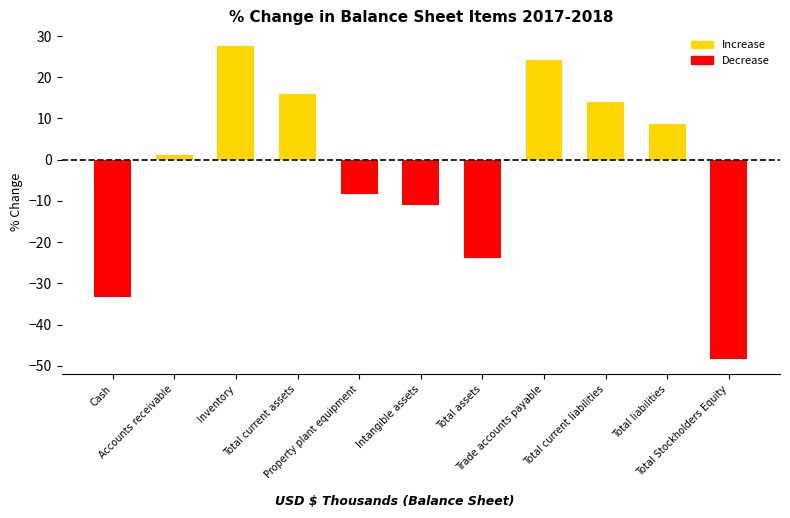

How many values are below 1?

5